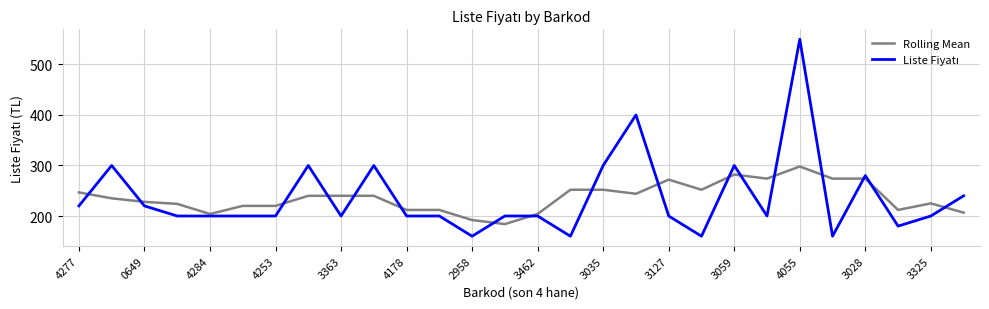

What is the highest value of the Rolling Mean series?

298.0